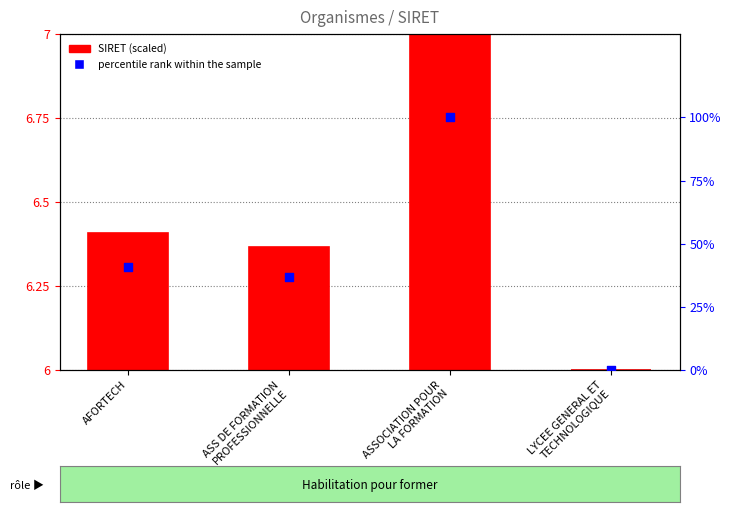

Which series reaches the maximum Y coordinate?

percentile rank within the sample